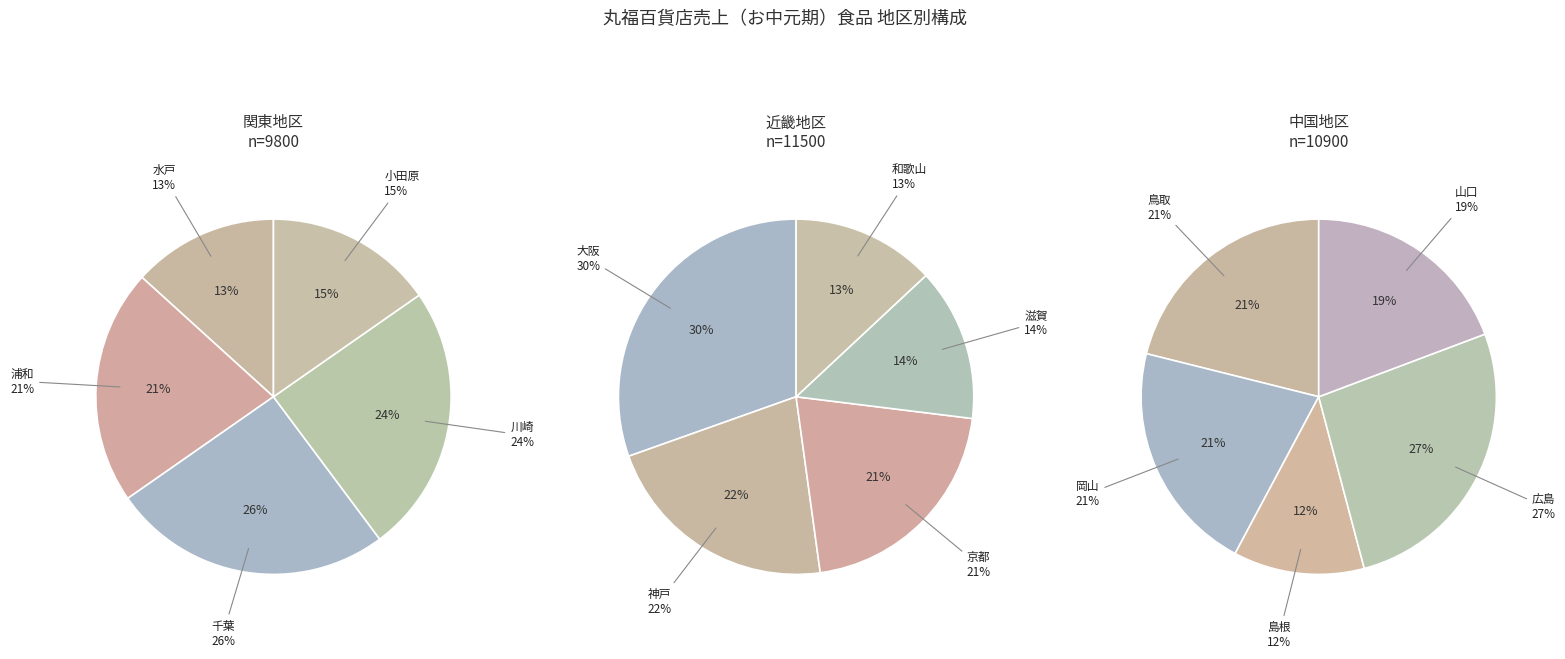

Is the sum of 鳥取 and 神戸 greater than half?

No